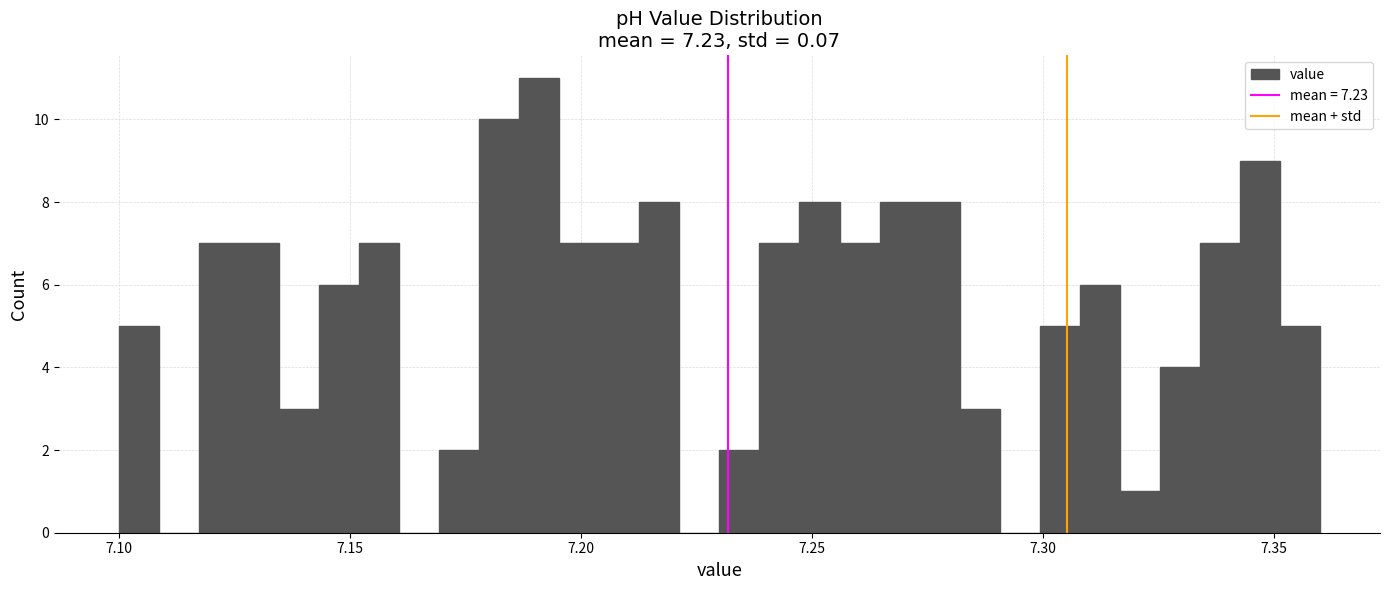

Around what value on the x-axis is the tallest bar? Give the approximate position of its centre, as read against the axis.

7.190